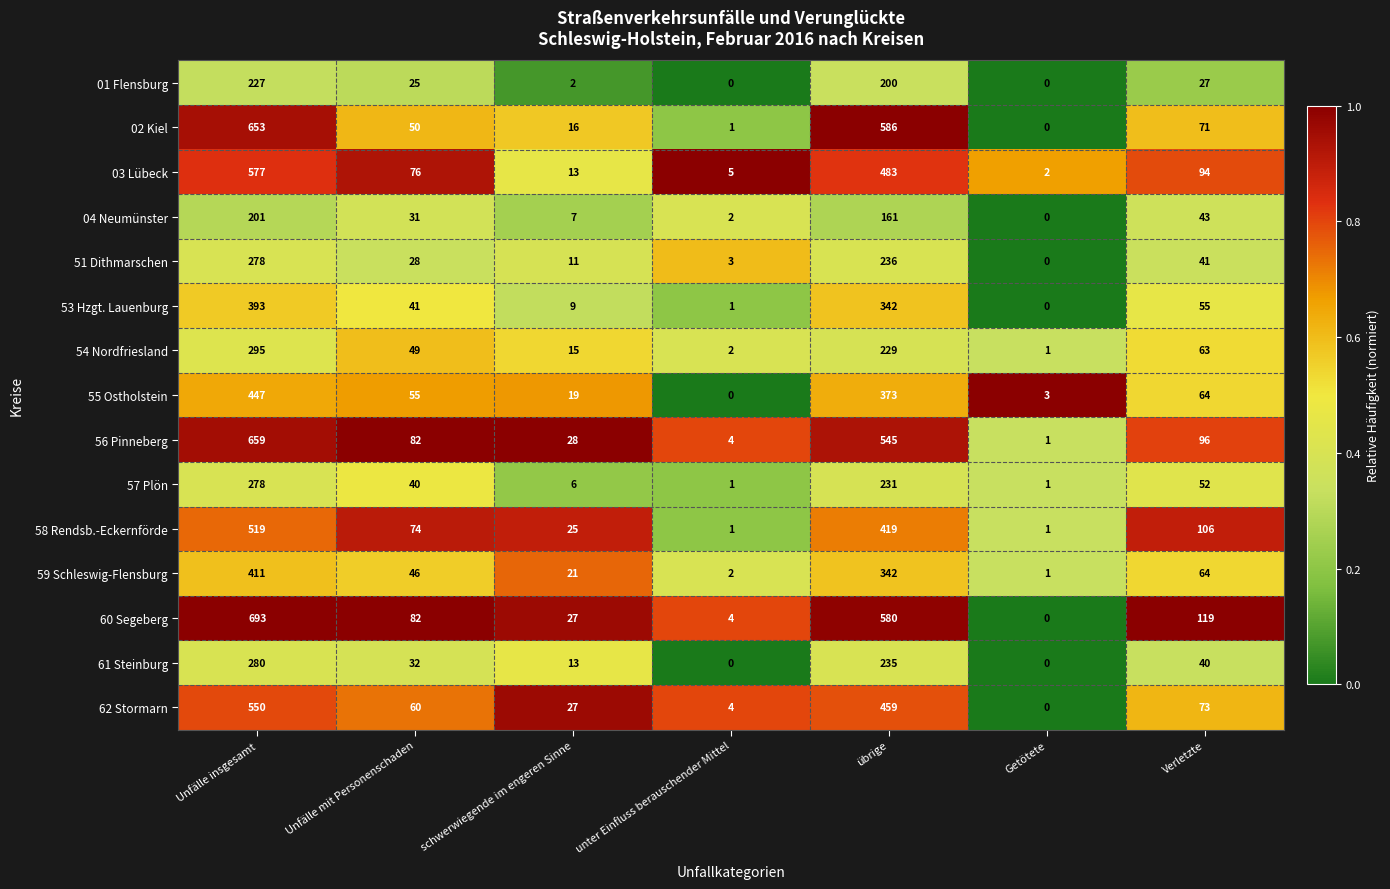

What is the difference between the second highest and minimum values in the 59 Schleswig-Flensburg series?

341